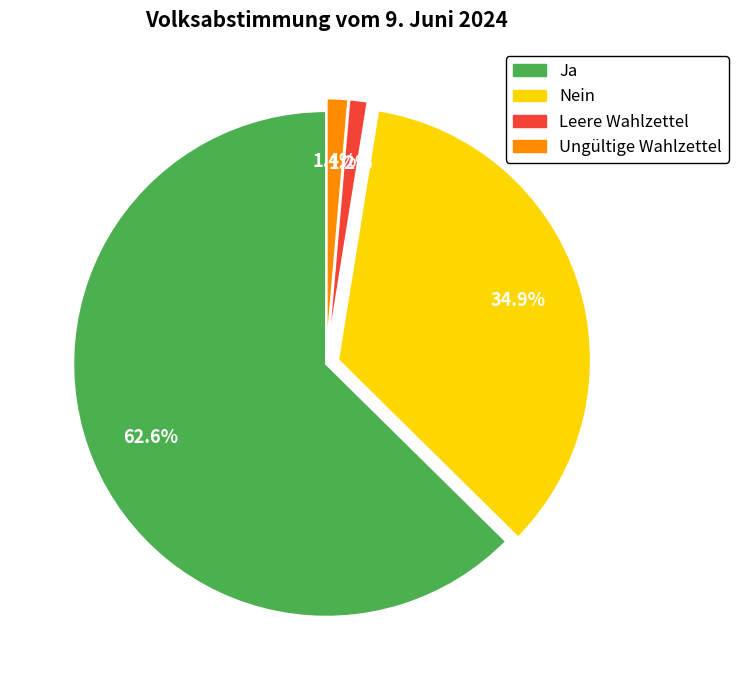

Is it true that Leere Wahlzettel is 9% of the pie?

False